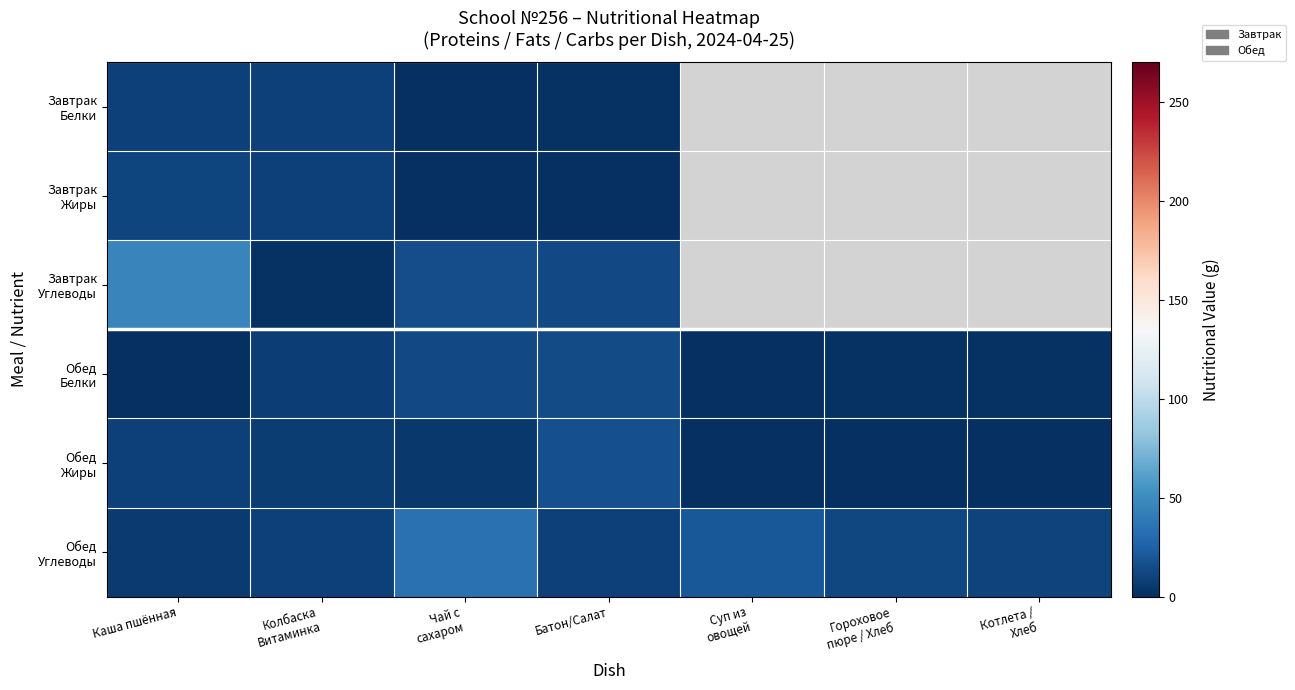

What is the difference between the Обед Белки values at Колбаска Витаминка and Батон/Салат?

7.0